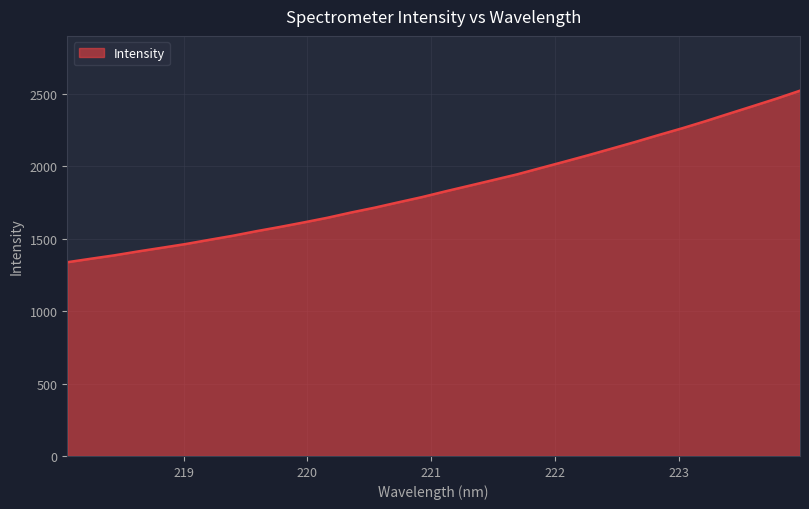

What is the greatest value displayed?

2521.8